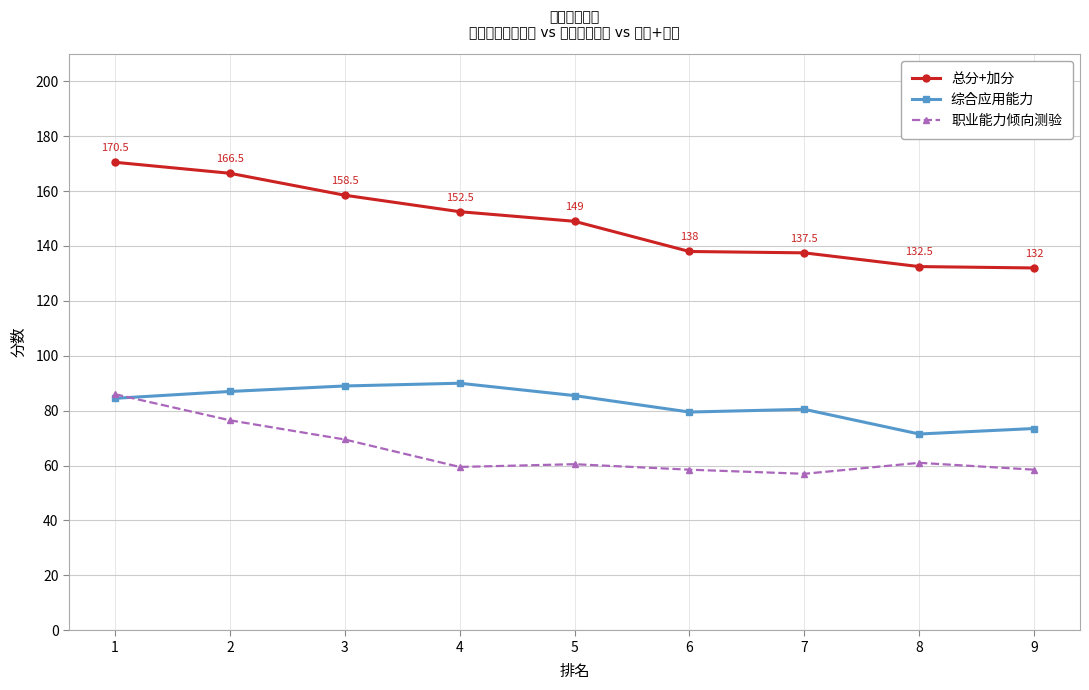

Which series has the widest spread of values?

总分+加分